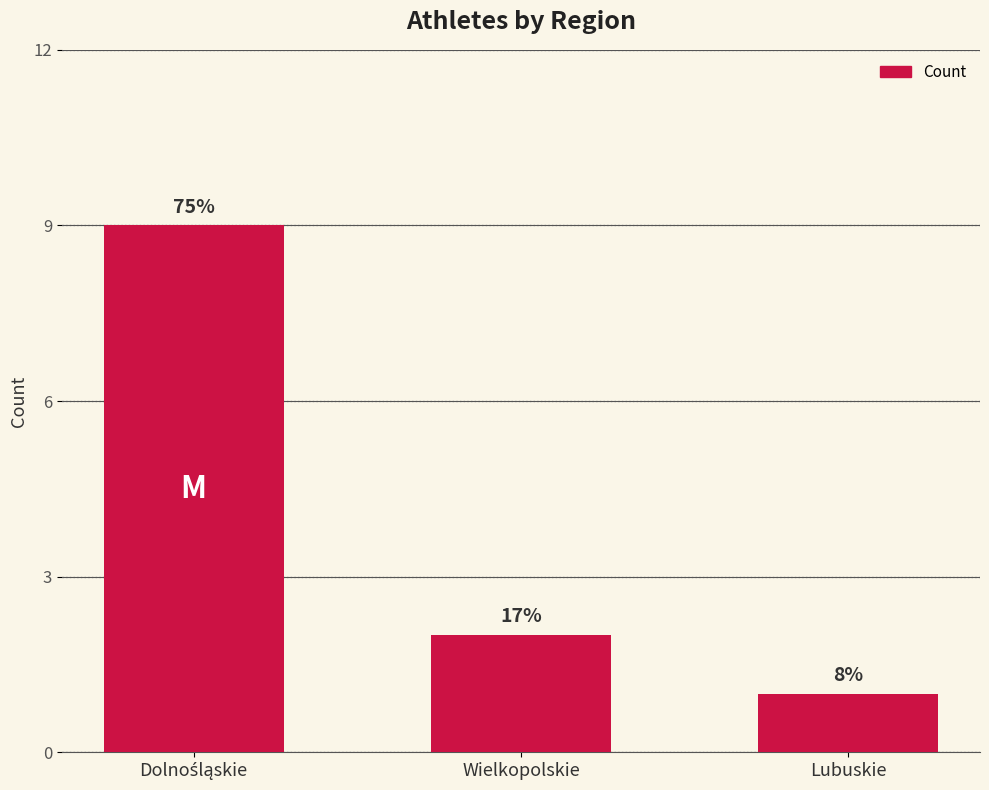

What is the difference between the maximum and minimum values?

8